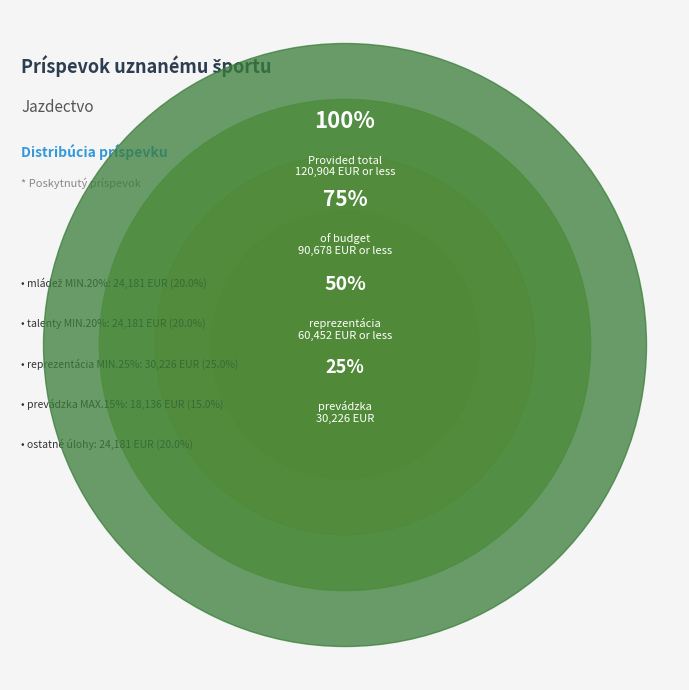

What is the ratio of the value at reprezentácia
MIN.25% to the value at mládež
MIN.20%?

1.2